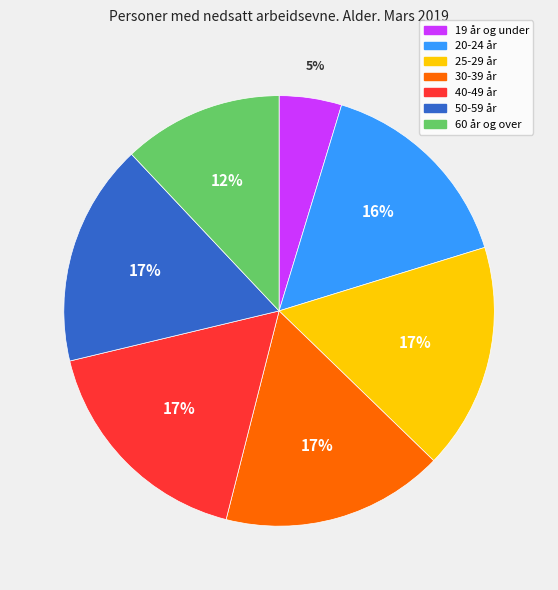

How many segments does this pie chart have?

7